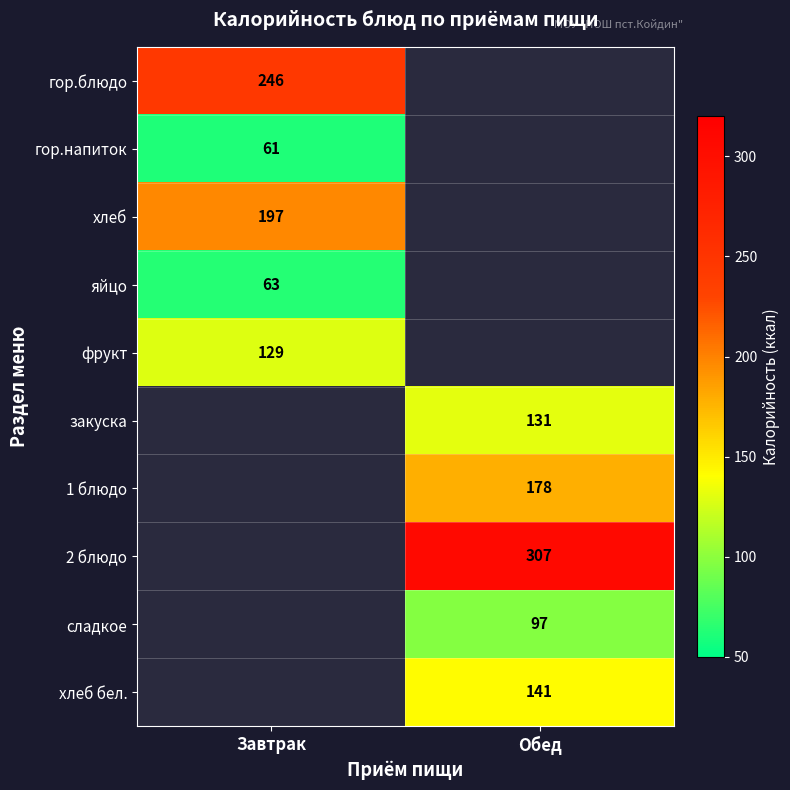

Is the value of гор.напиток at Завтрак greater than the value of сладкое at Обед?

No